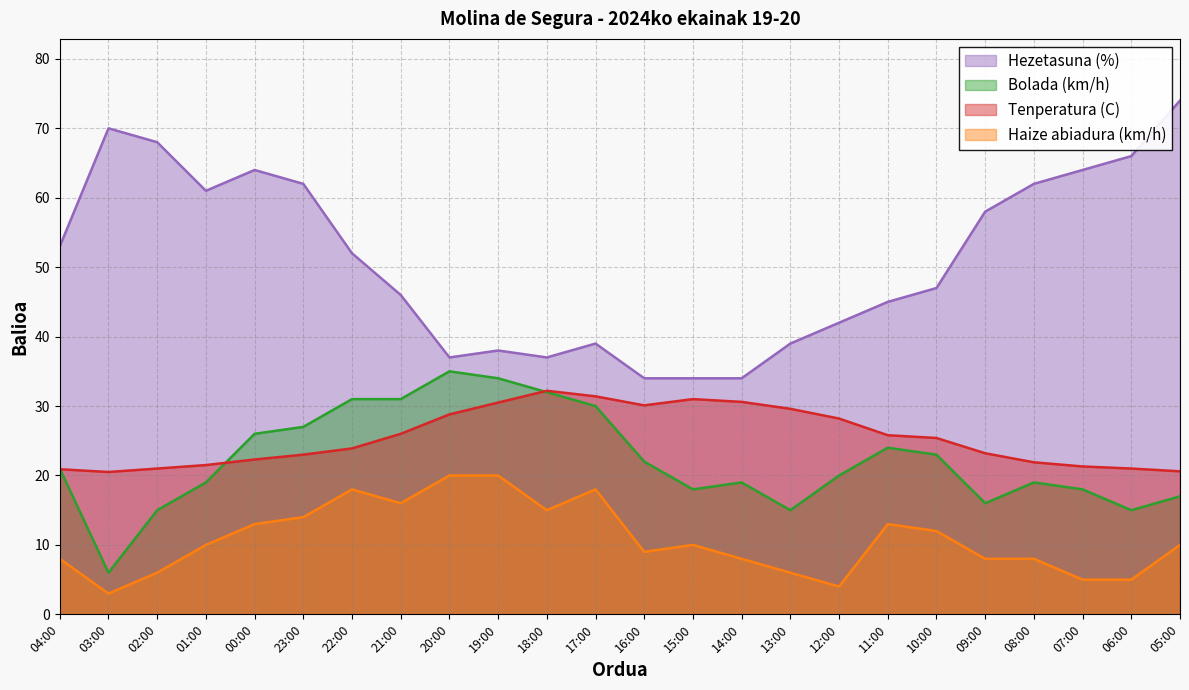

What is the highest value of the Hezetasuna (%) series?

74.0